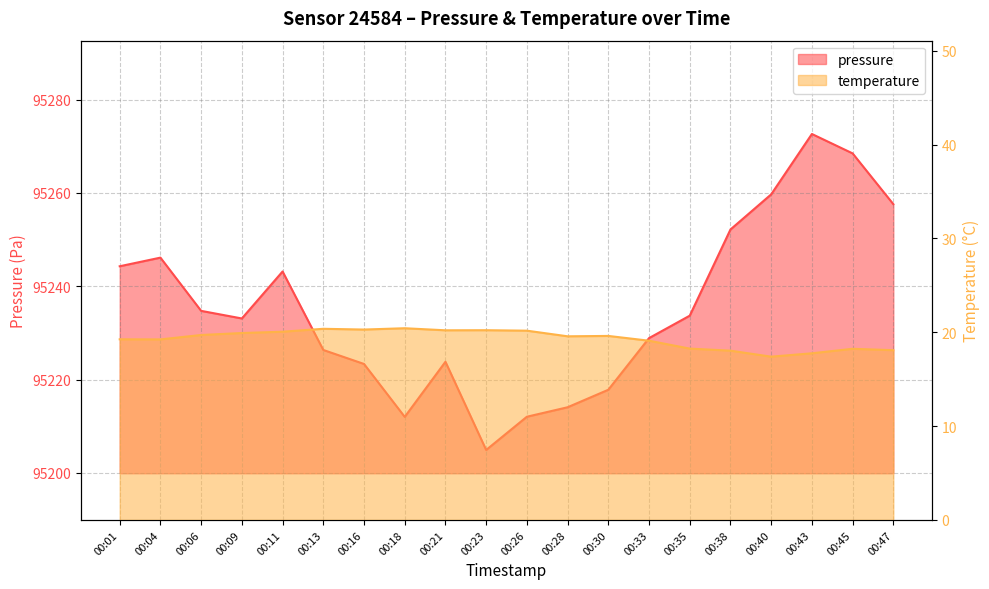

True or false: temperature and pressure intersect in this chart.

False